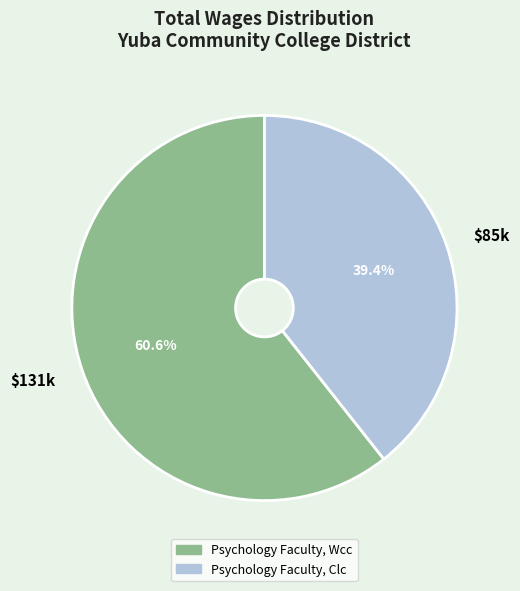

True or false: Psychology Faculty, Wcc accounts for 51% of the total.

False